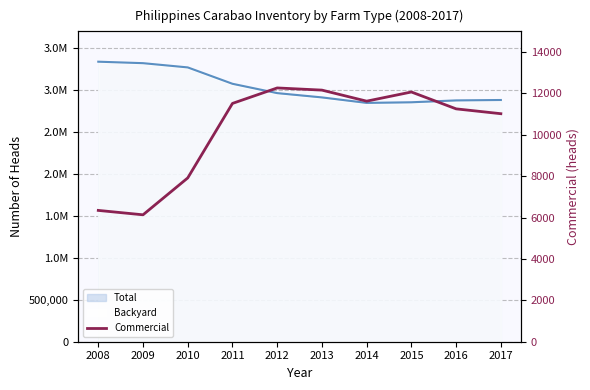

What value does the data have at 2010, to the nearest 100?

7900